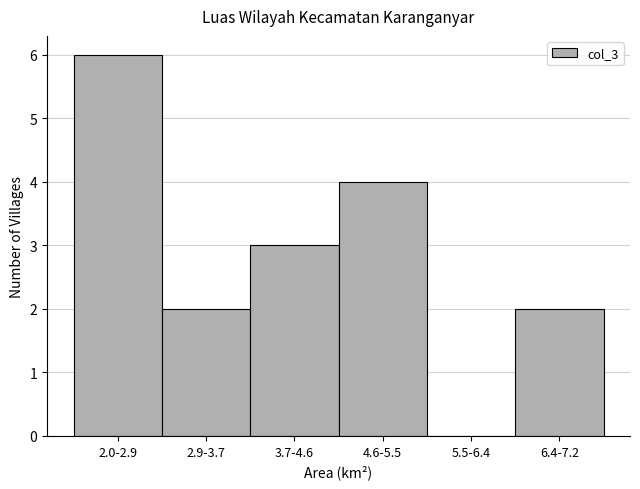

Reading left to right, what are all the values shown in this chart?

2.0-2.9=6	2.9-3.7=2	3.7-4.6=3	4.6-5.5=4	5.5-6.4=0	6.4-7.2=2